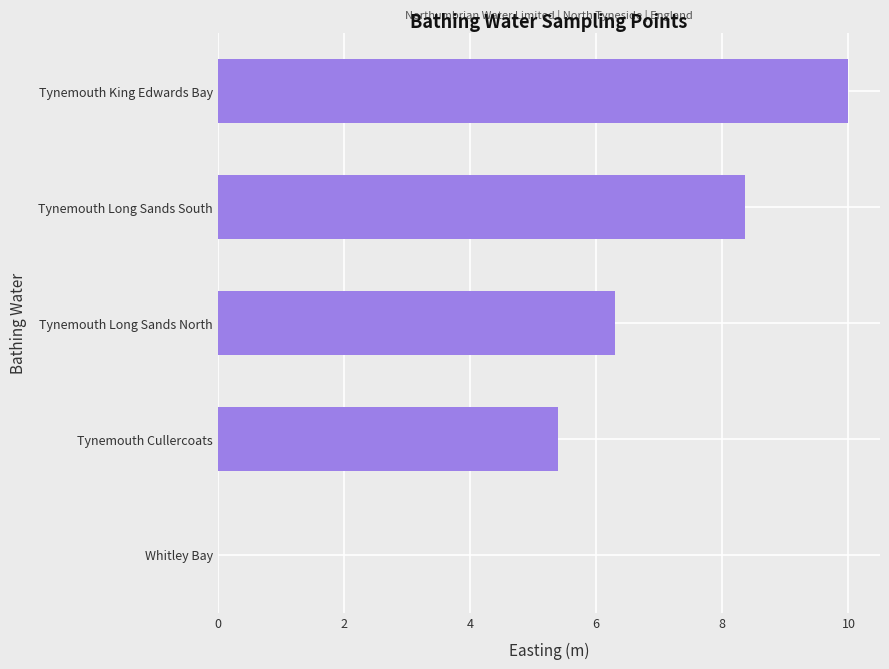

Is it true that the value at Tynemouth Long Sands North is 6.3?

True